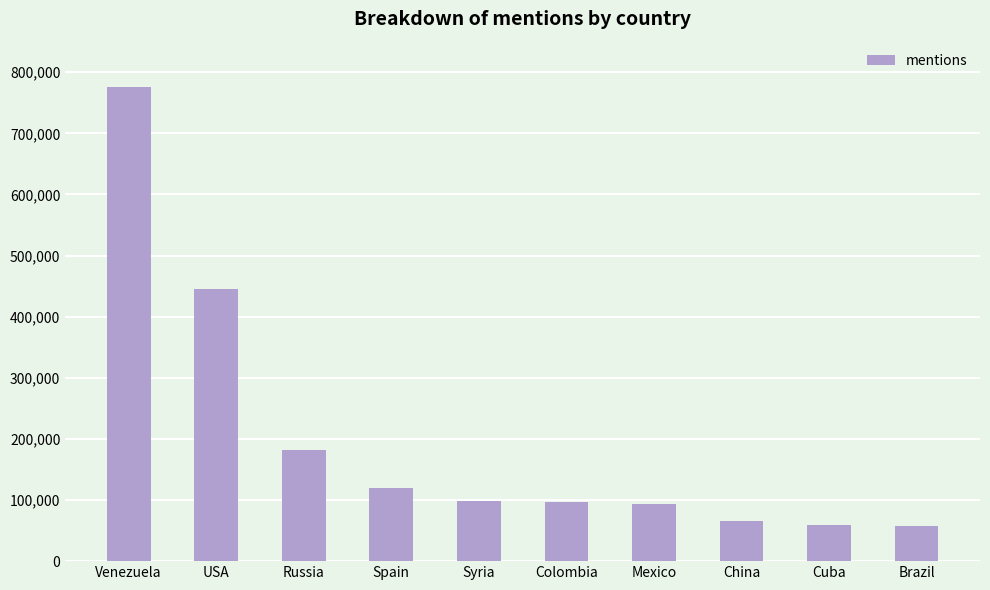

What is the value of the 9th bar from the left?

59477